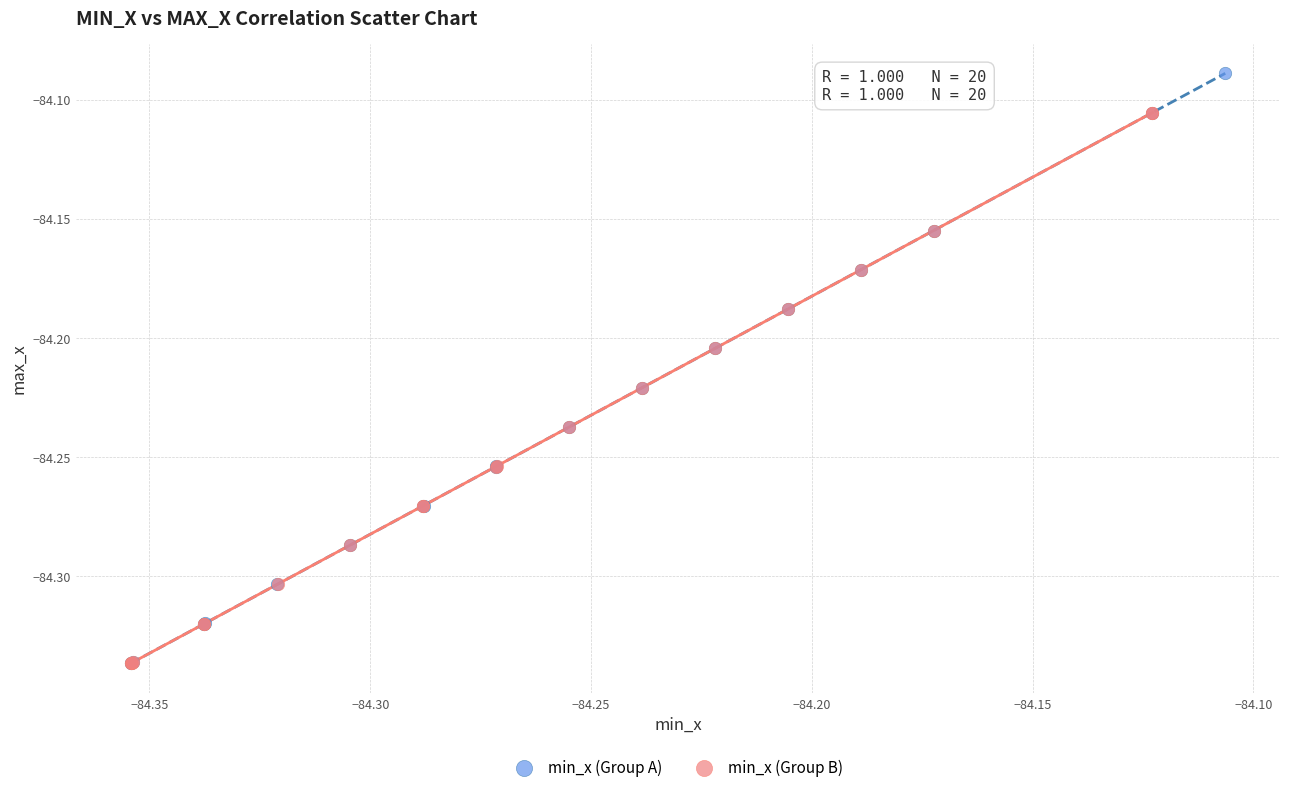

Which series has the largest Y range (max minus min)?

min_x (Group A)